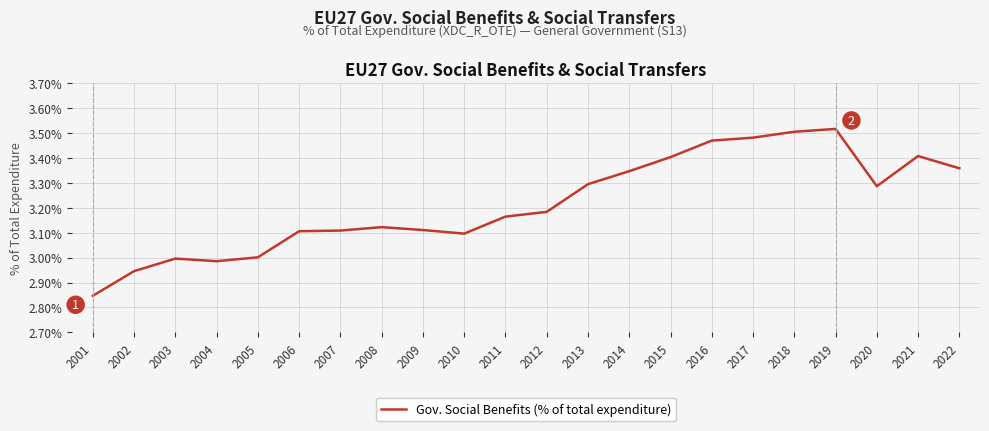

Approximately how many times larger is the value at 2003 compared to 2007?

1.0